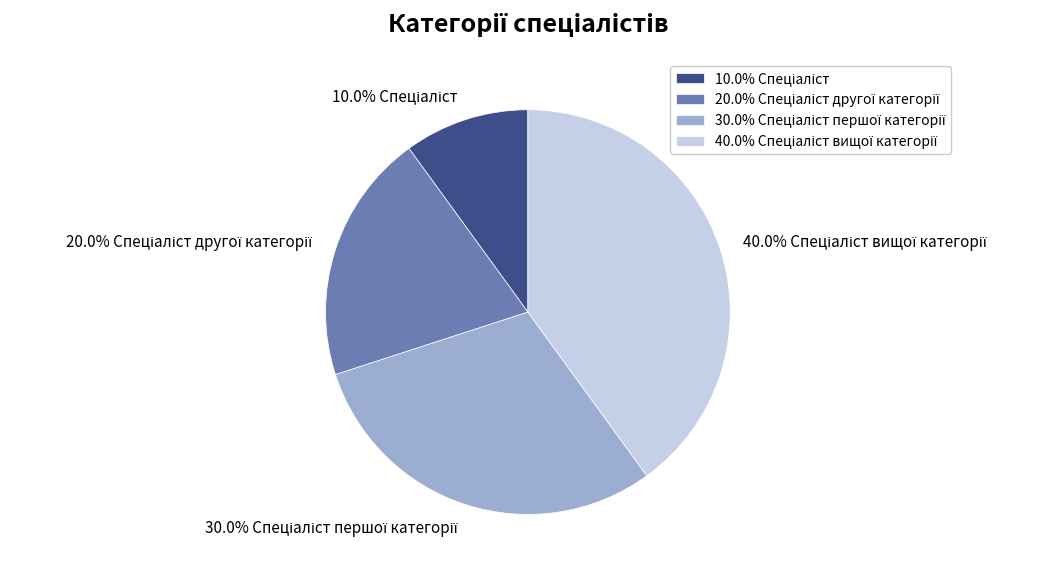

Count the number of slices in the pie.

4